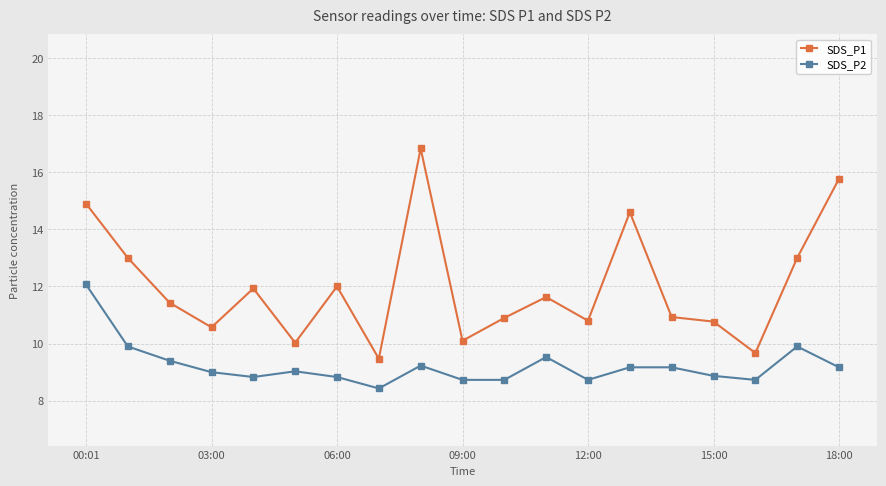

Is this an area chart (filled region under the line)?

No